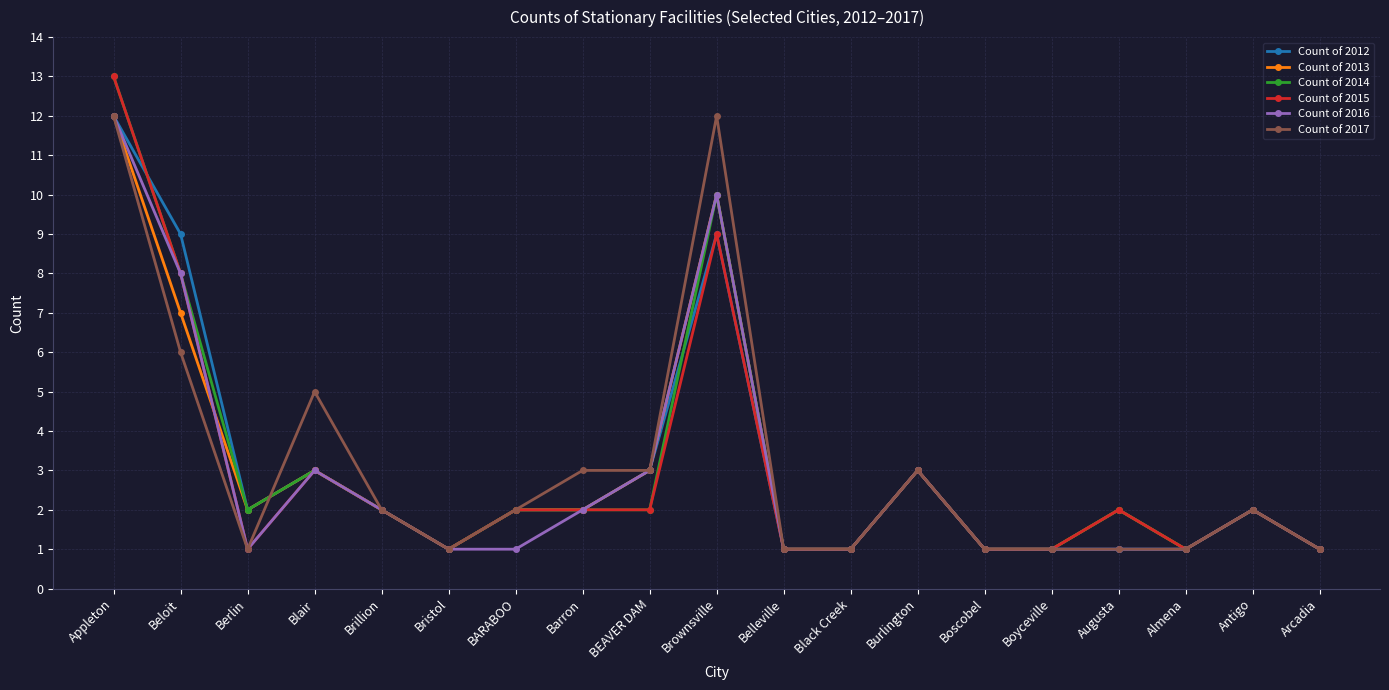

What is the lowest value of the Count of 2017 series?

1